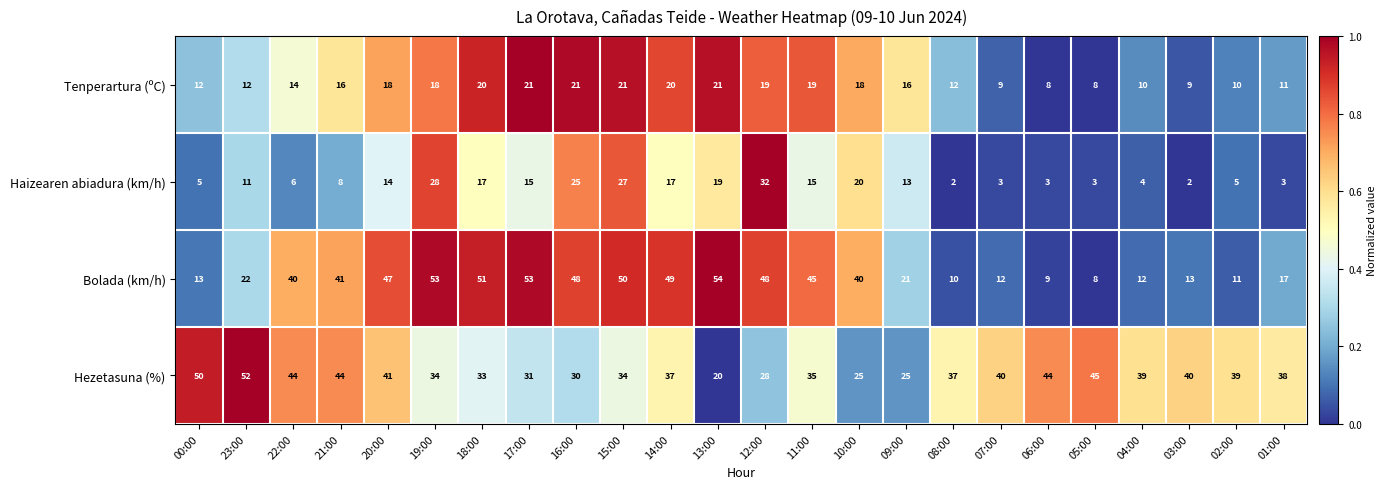

What is the spread (max minus min) of values at 12:00?

29